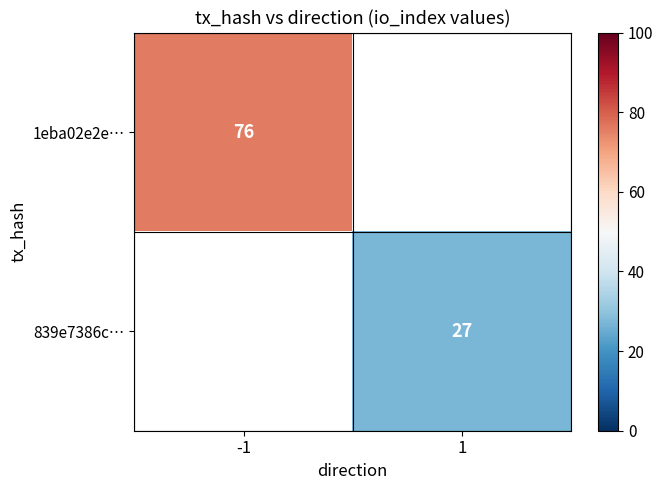

The value of 1eba02e2e… at -1 is 124. True or false?

False